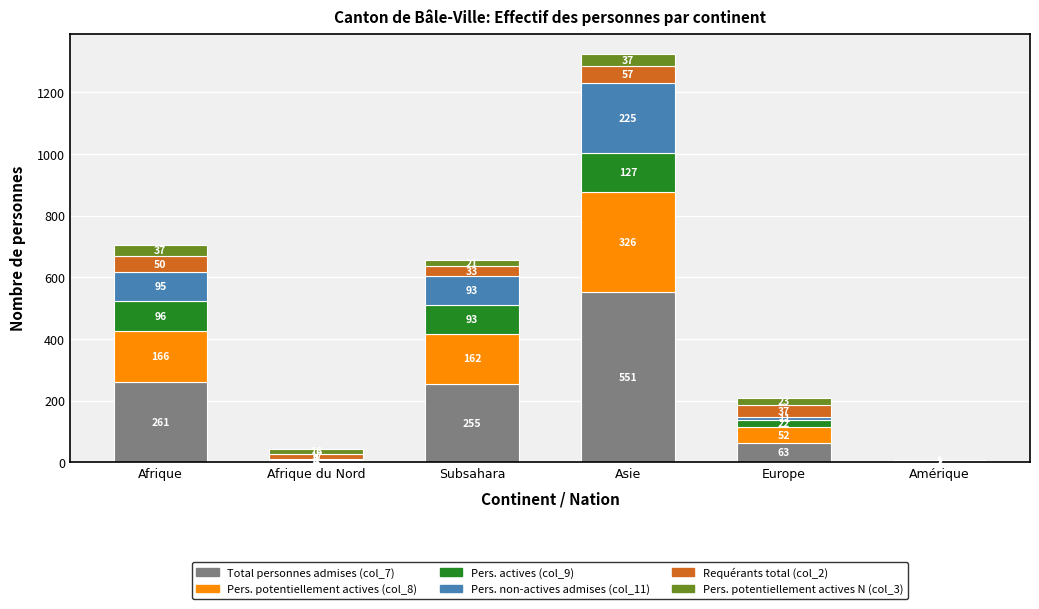

What is the highest value of the Total personnes admises (col_7) series?

551